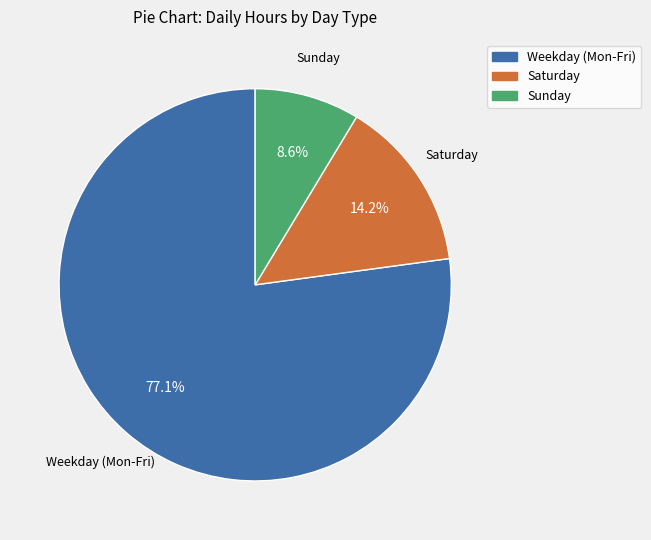

Rank the categories by value from highest to lowest.

Weekday (Mon-Fri), Saturday, Sunday